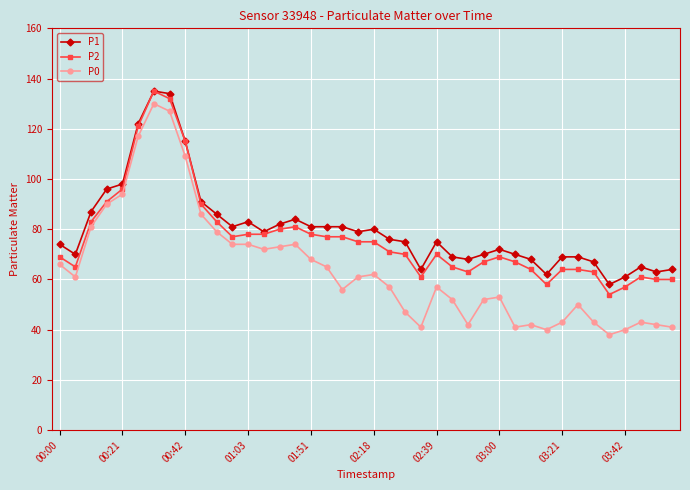

What is the highest value of the P0 series?

130